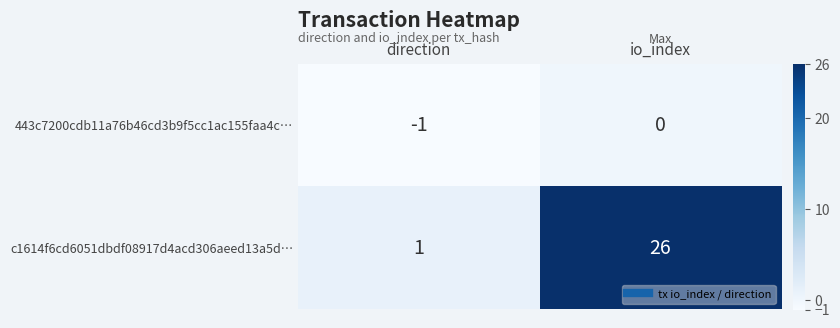

Reading right to left, transcribe all the data shown in this chart.

443c7200cdb11a76b46cd3b9f5cc1ac155faa4c…: io_index=0	direction=-1
c1614f6cd6051dbdf08917d4acd306aeed13a5d…: io_index=26	direction=1